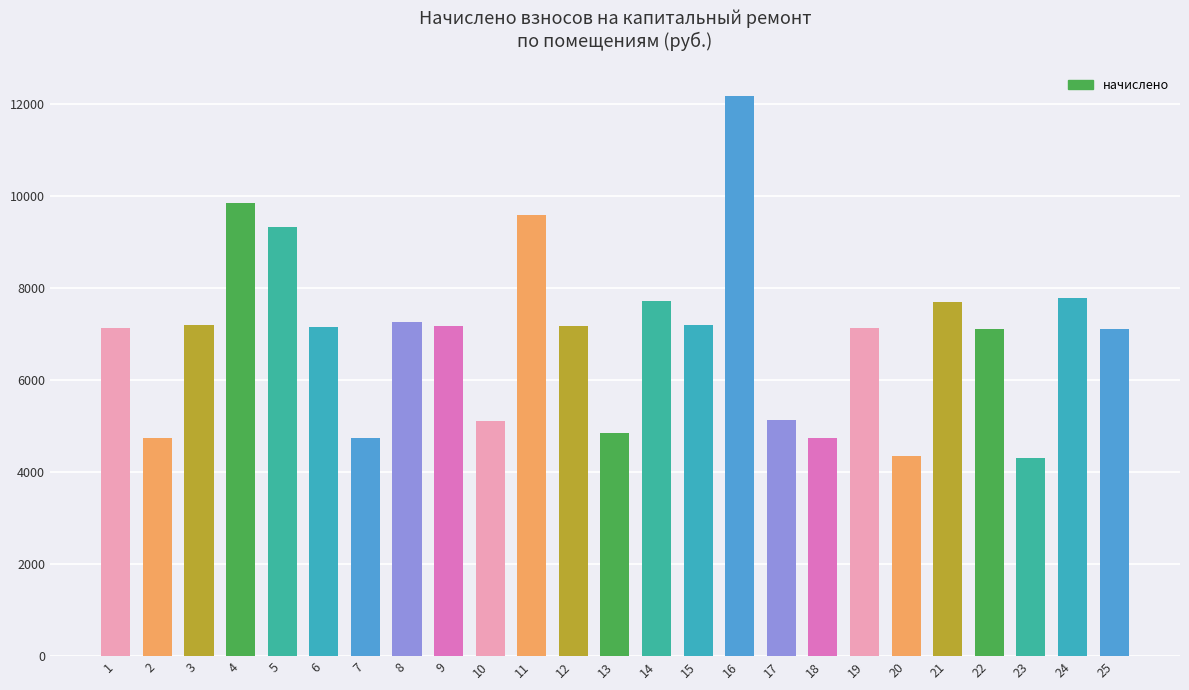

Which has a higher value, 4 or 13?

4